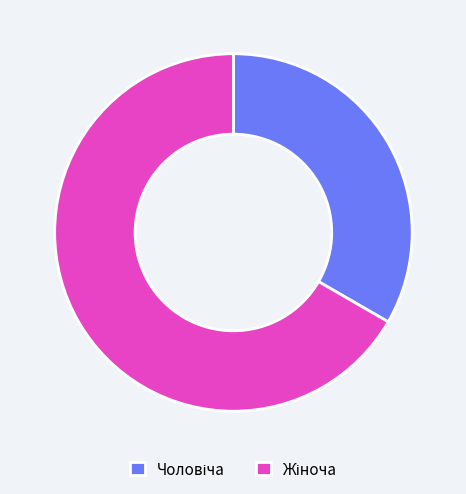

How many slices are in this pie chart?

2